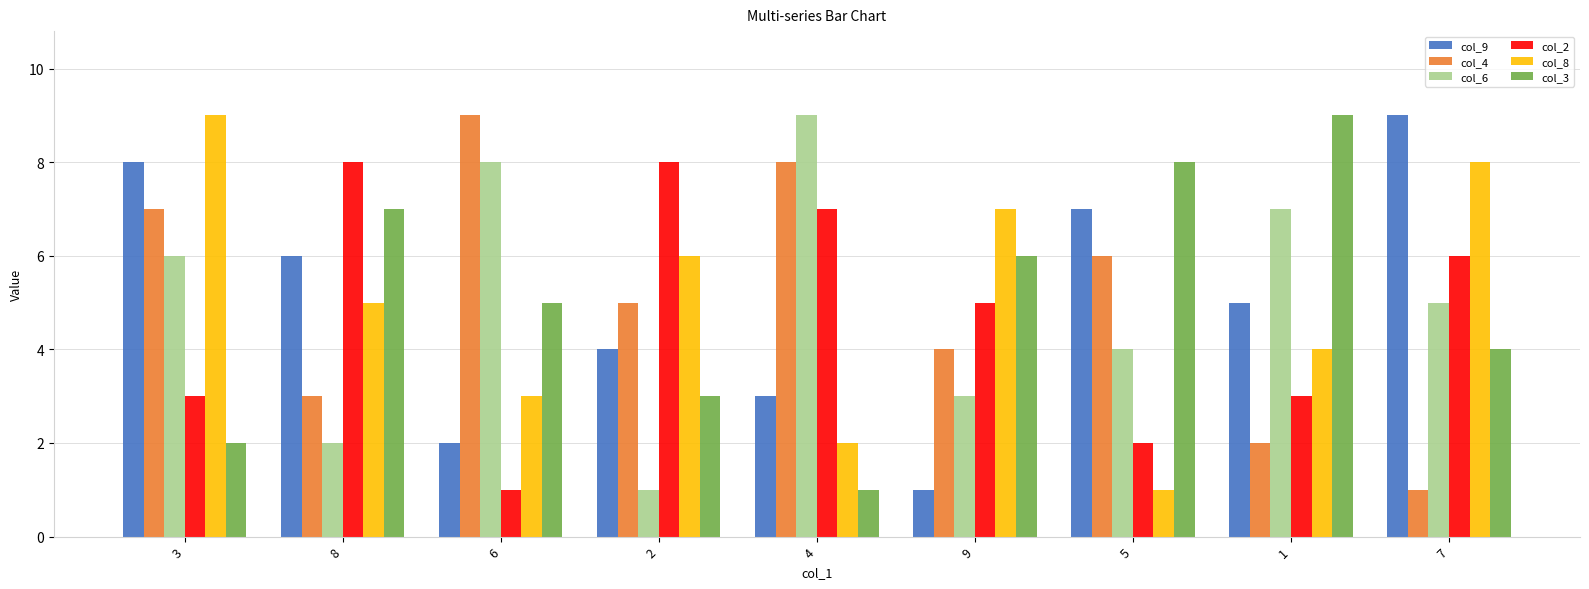

At 6, list the series in order from smallest to largest.

col_2, col_9, col_8, col_3, col_6, col_4